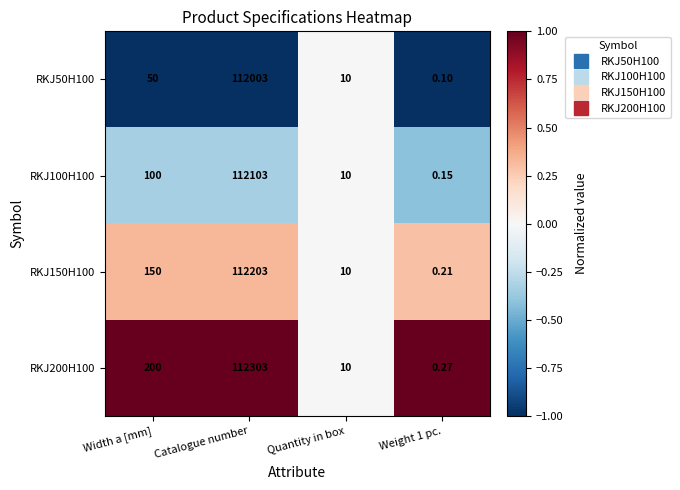

What is the minimum value shown in the chart?

0.1